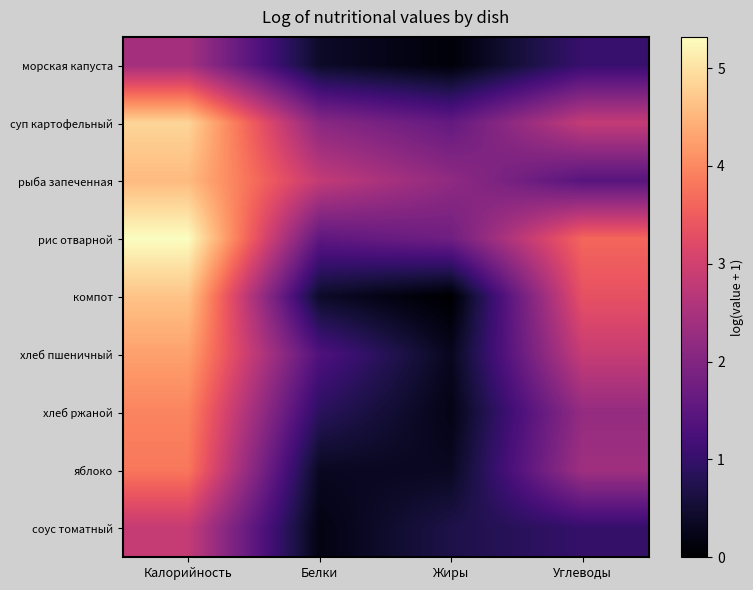

At which category does the chart reach its peak across all series?

Калорийность